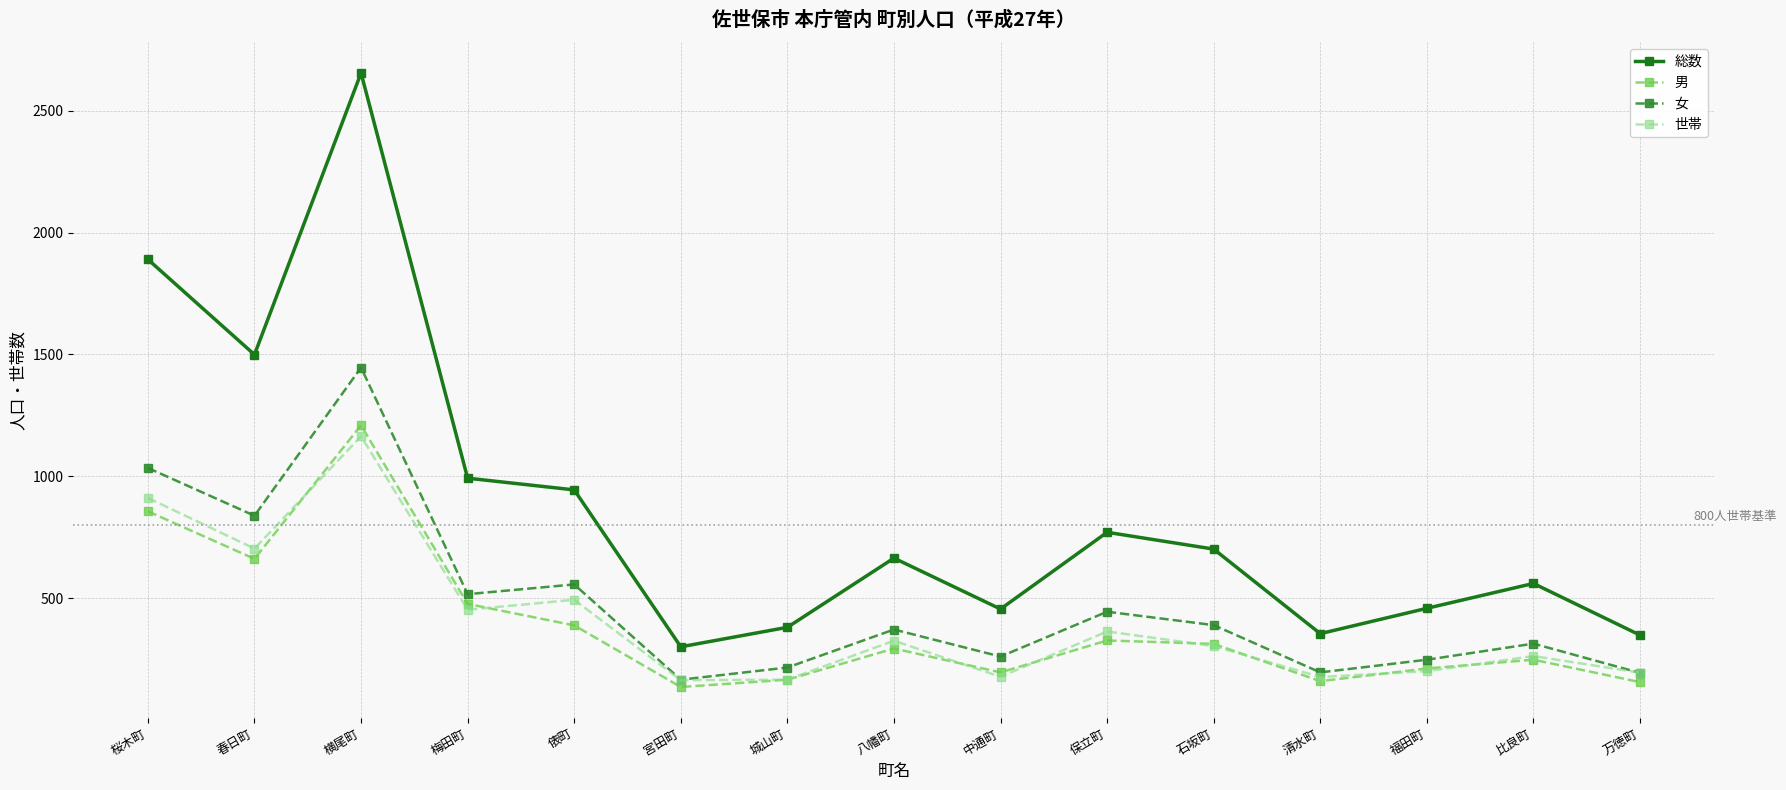

Where is 女 nearest to the value 805?

春日町